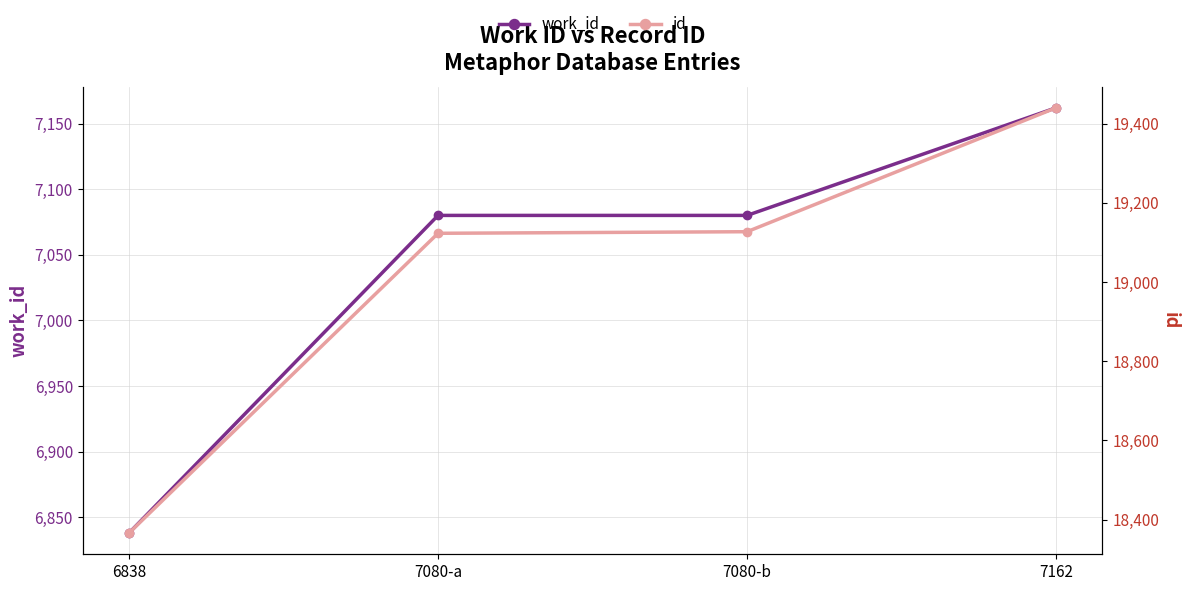

The value of work_id at 6838 is 6838. True or false?

True